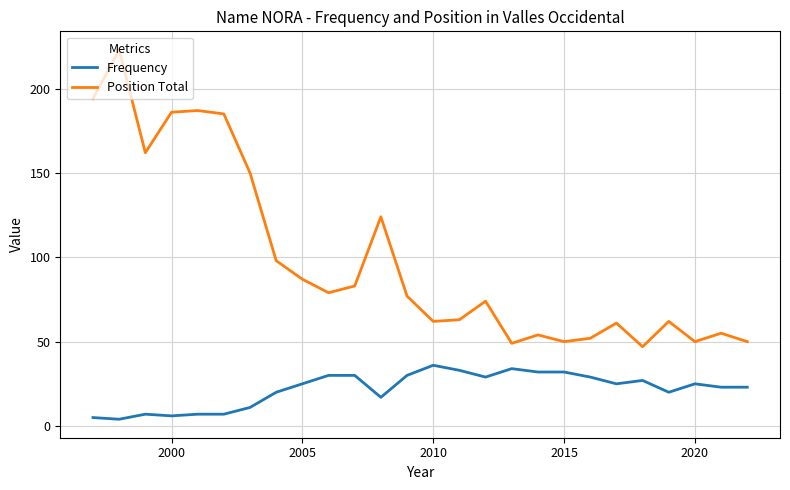

True or false: Position Total and Frequency intersect in this chart.

False